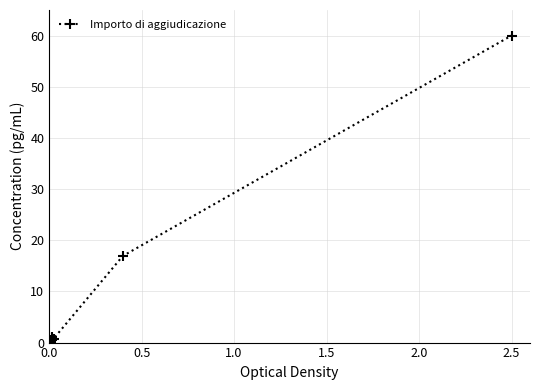

What is the greatest value displayed?

60.0